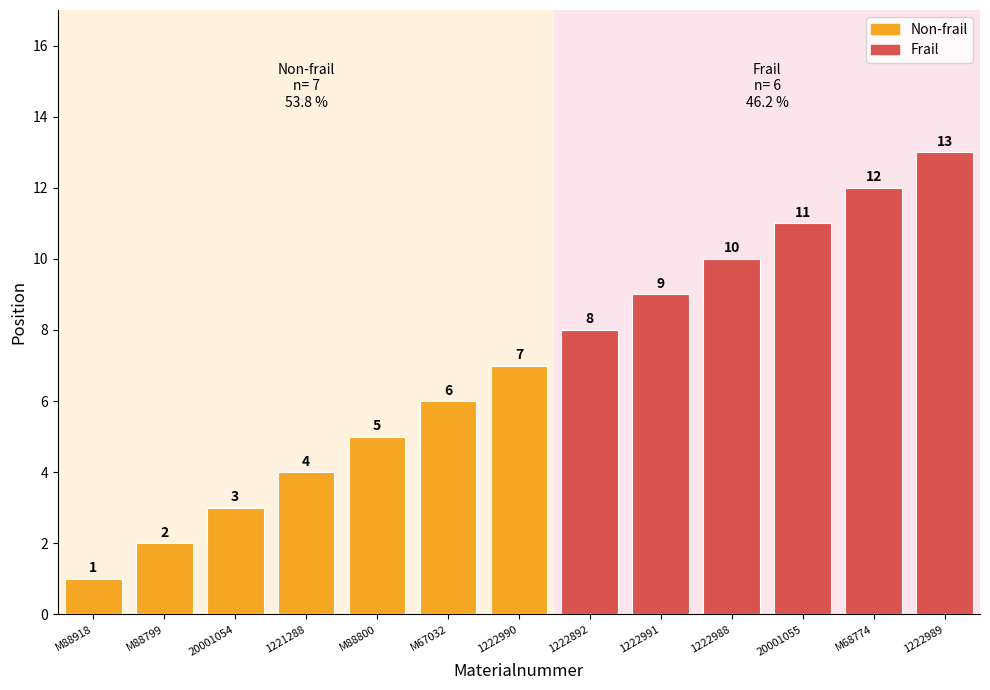

How many data points are less than 4?

3